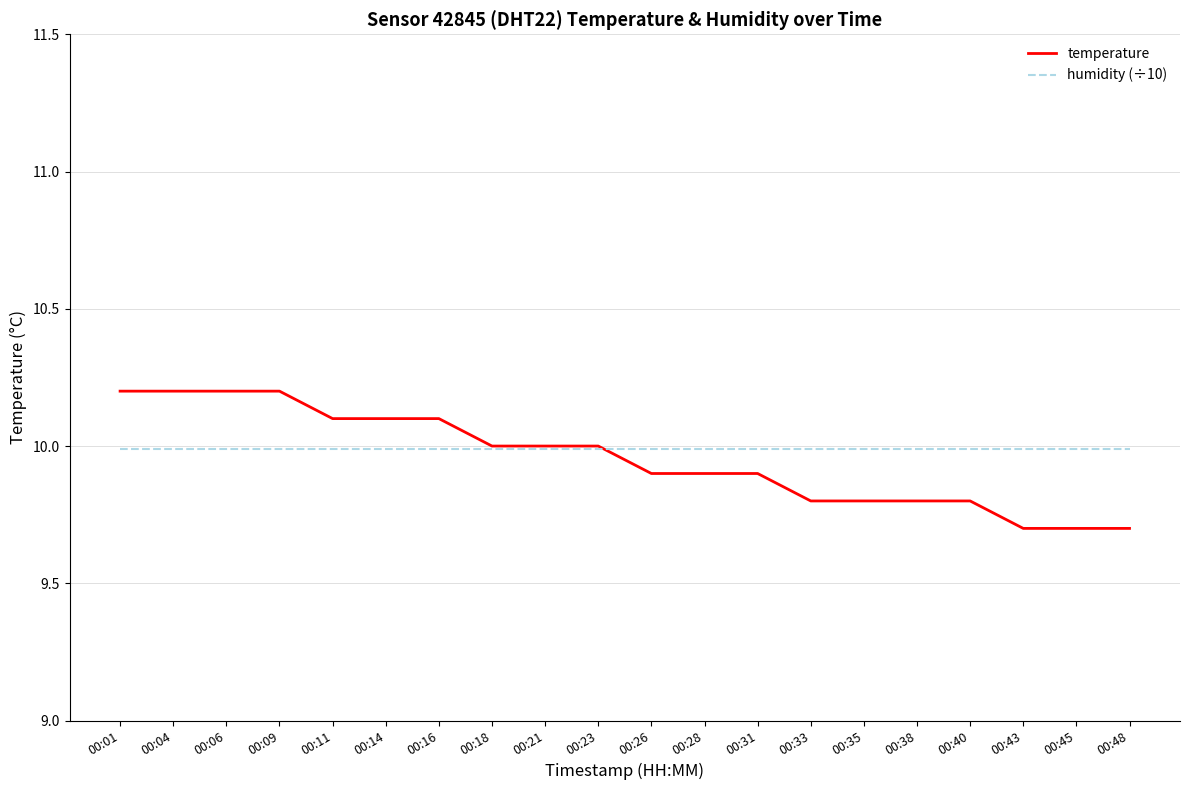

Reading right to left, what are all the values shown in this chart?

temperature: 00:48=9.7	00:45=9.7	00:43=9.7	00:40=9.8	00:38=9.8	00:35=9.8	00:33=9.8	00:31=9.9	00:28=9.9	00:26=9.9	00:23=10.0	00:21=10.0	00:18=10.0	00:16=10.1	00:14=10.1	00:11=10.1	00:09=10.2	00:06=10.2	00:04=10.2	00:01=10.2
humidity (÷10): 00:48=10.0	00:45=10.0	00:43=10.0	00:40=10.0	00:38=10.0	00:35=10.0	00:33=10.0	00:31=10.0	00:28=10.0	00:26=10.0	00:23=10.0	00:21=10.0	00:18=10.0	00:16=10.0	00:14=10.0	00:11=10.0	00:09=10.0	00:06=10.0	00:04=10.0	00:01=10.0